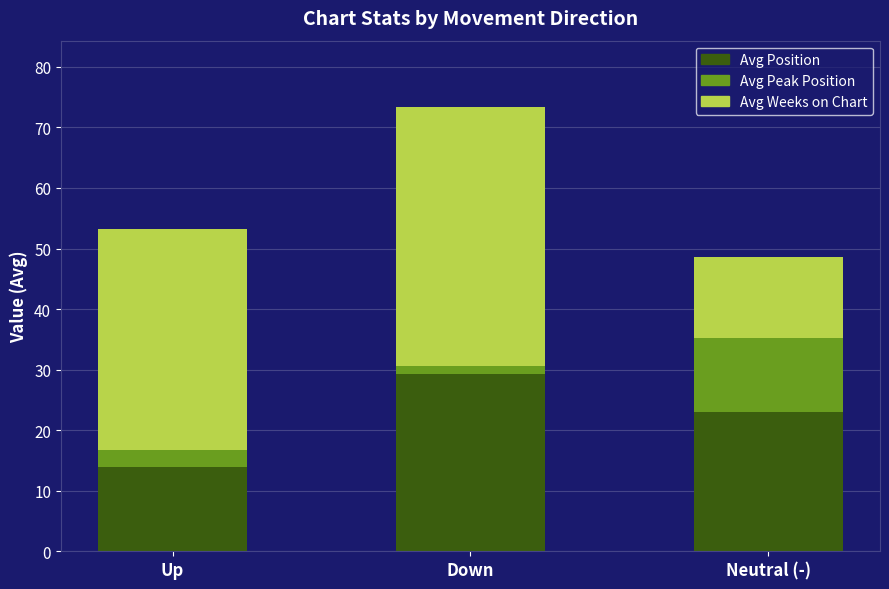

Rank the categories by Avg Position value from highest to lowest.

Down, Neutral (-), Up